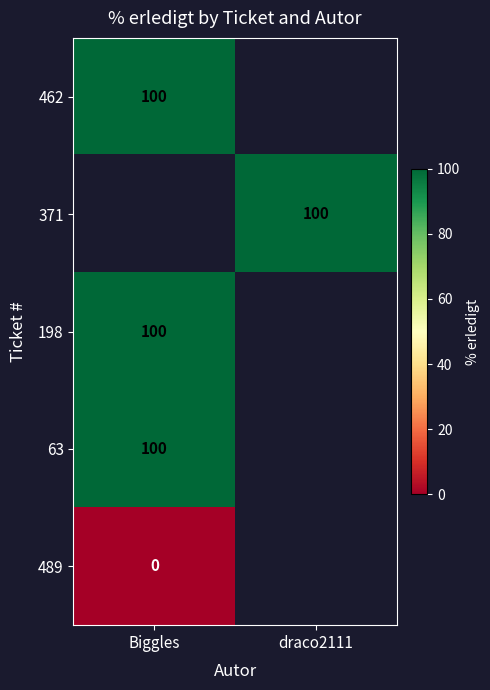

The 198 series shows 59.3 at Biggles. True or false?

False